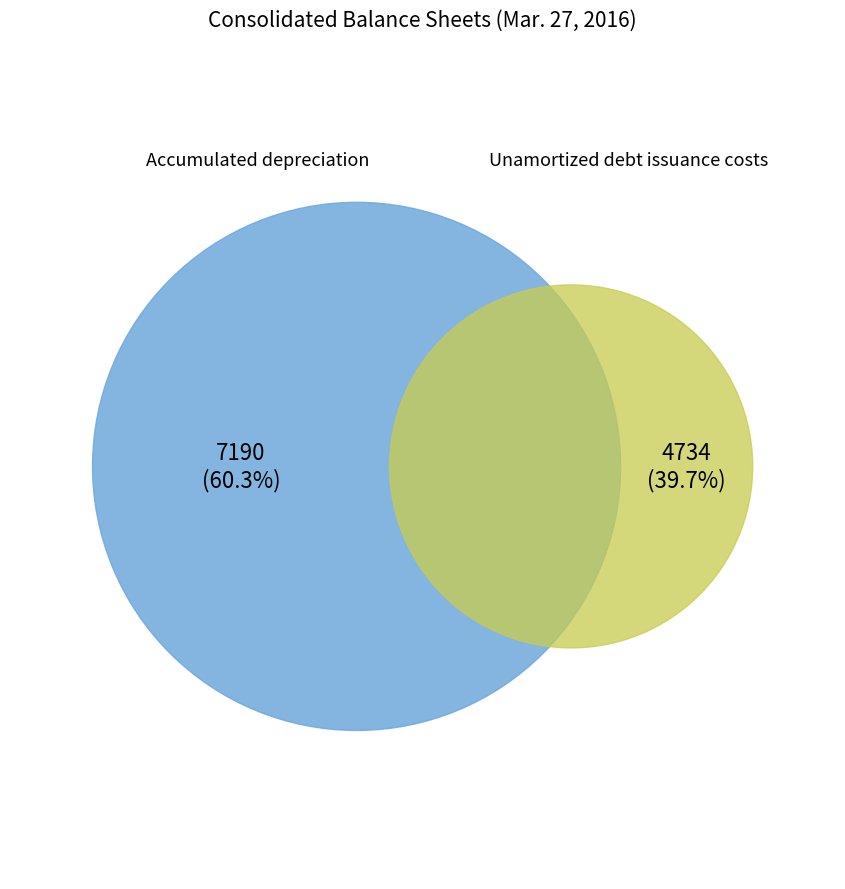

What is the change in value from Accumulated depreciation to Unamortized debt issuance costs?

-2456